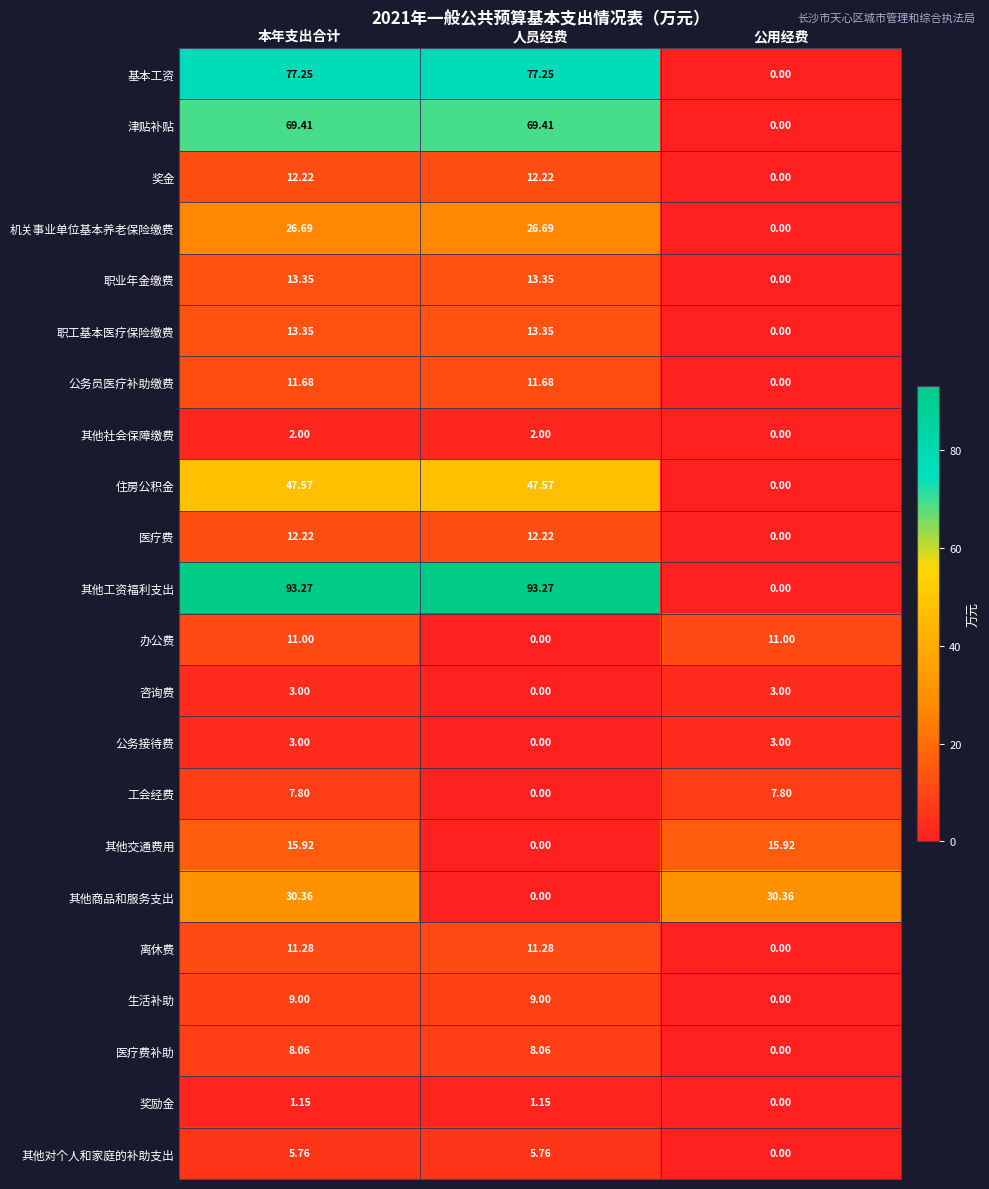

Which series has the largest total across all categories?

其他工资福利支出